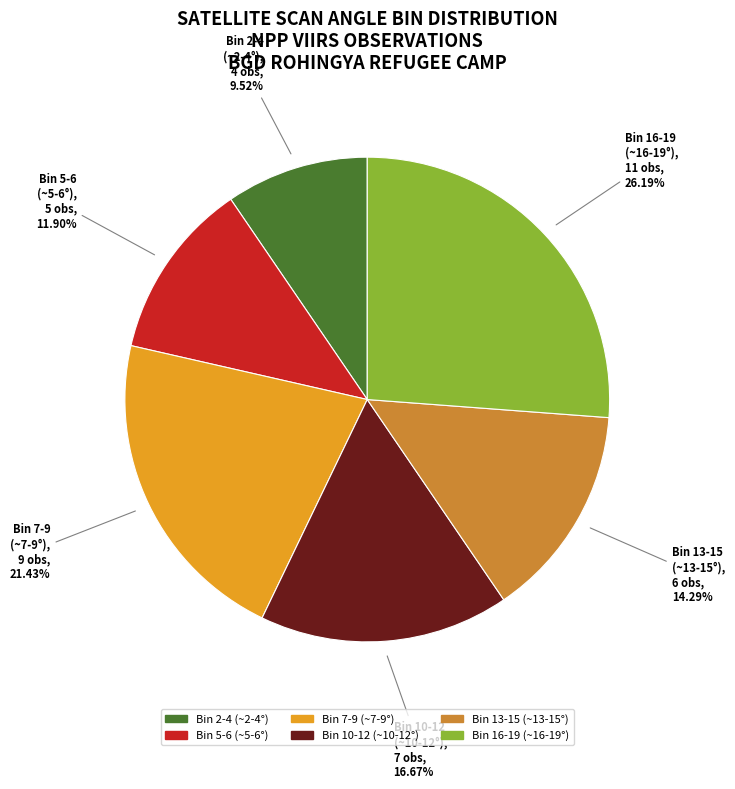

Does any single category account for the majority?

No